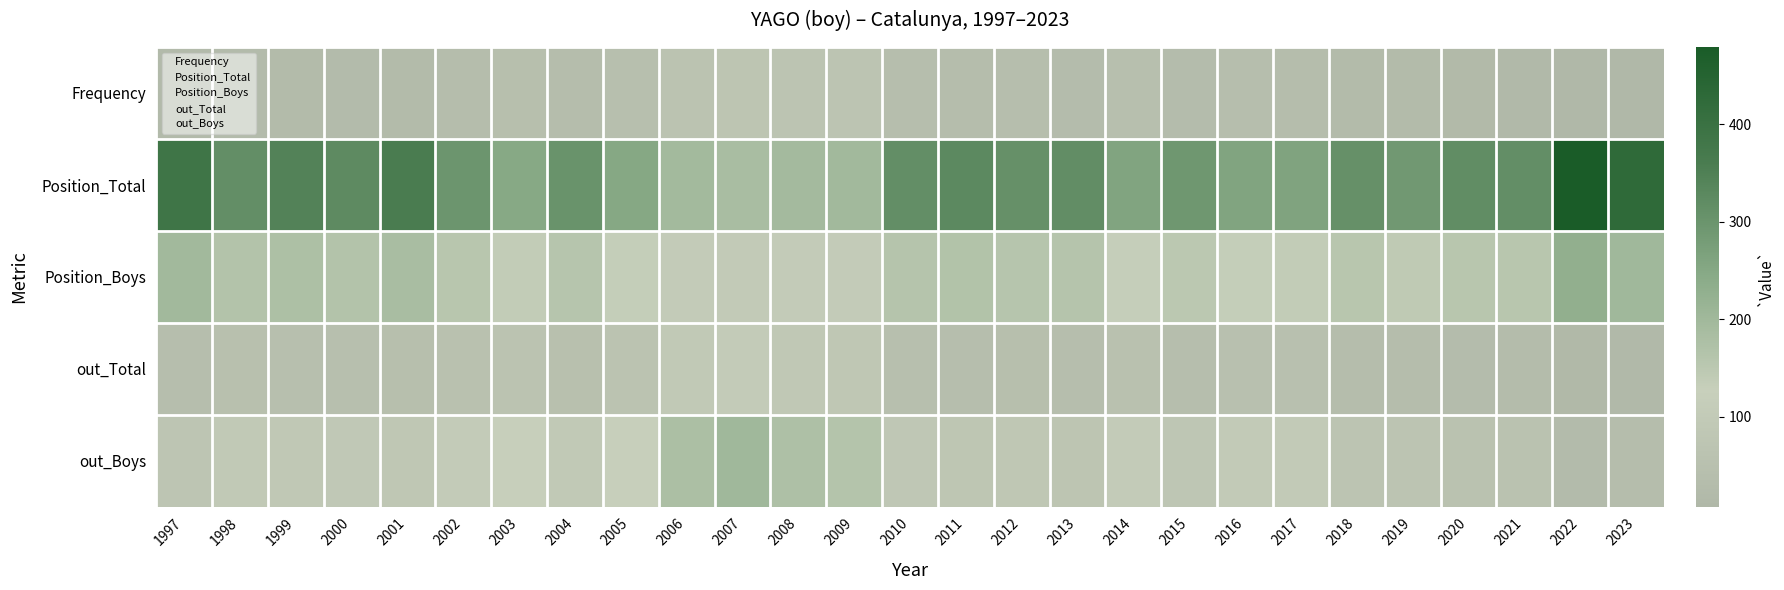

Rank the series at 2001 from lowest to highest value.

Frequency, out_Total, out_Boys, Position_Boys, Position_Total